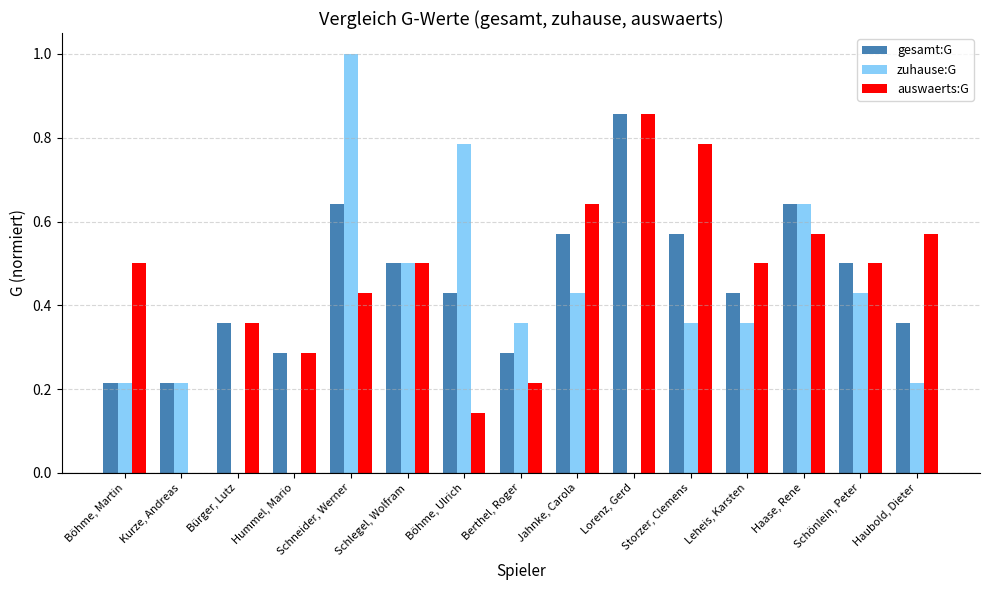

Is the value of zuhause:G at Haase, Rene greater than the value of gesamt:G at Lorenz, Gerd?

No